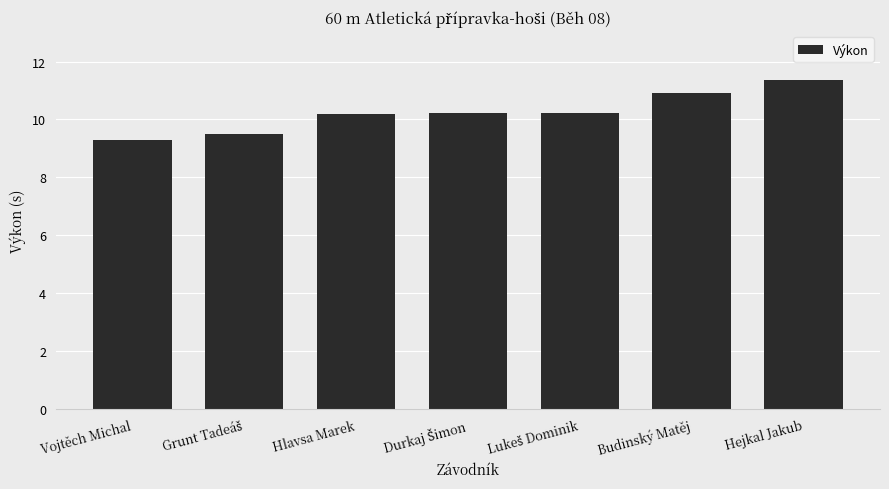

Is it true that the value at Vojtěch Michal is 6.4?

False